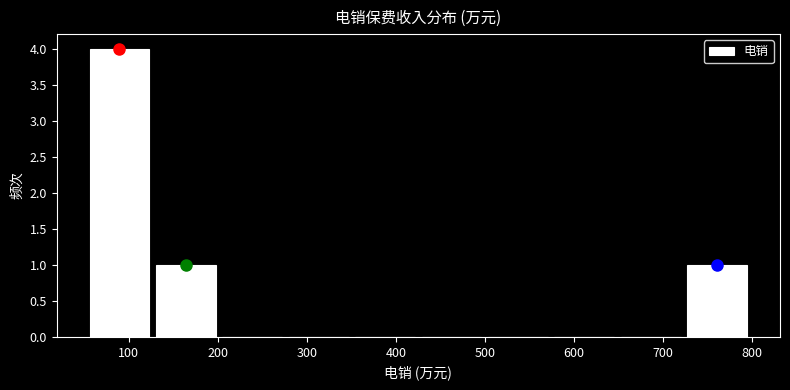

Over which range of the x-axis is the bar tallest?

50 to 130